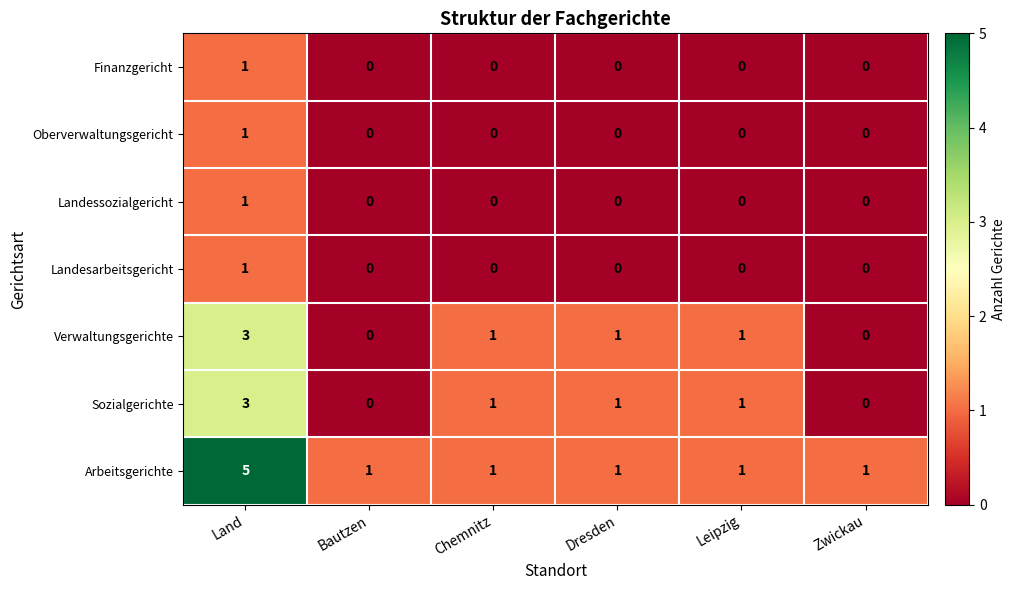

At which category is the sum across all series the highest?

Land